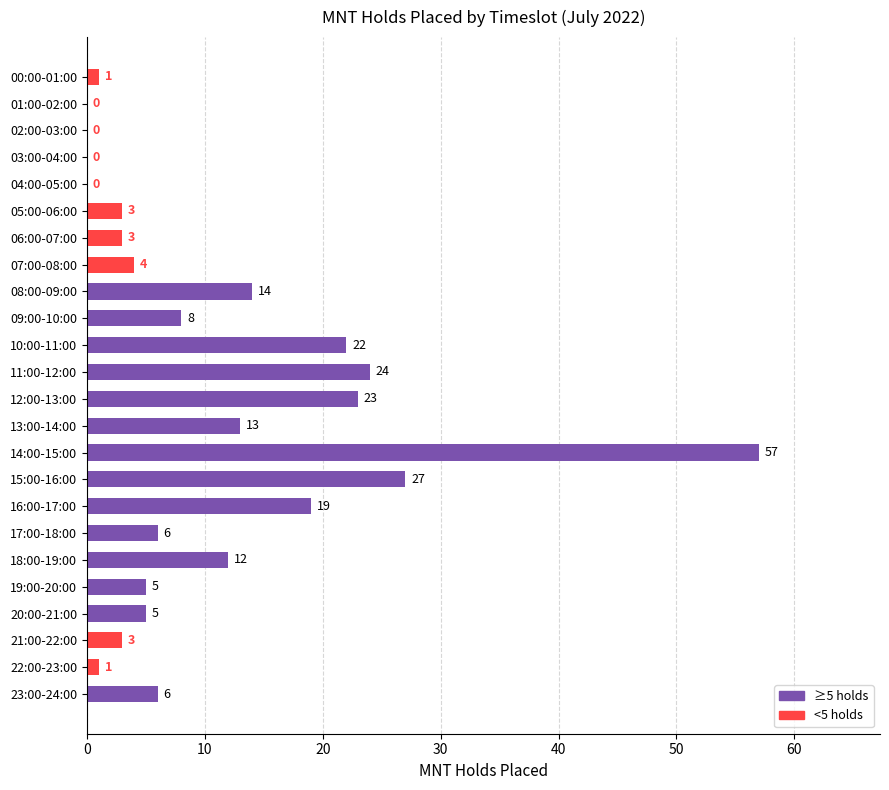

What is the change in value from 11:00-12:00 to 19:00-20:00?

-19